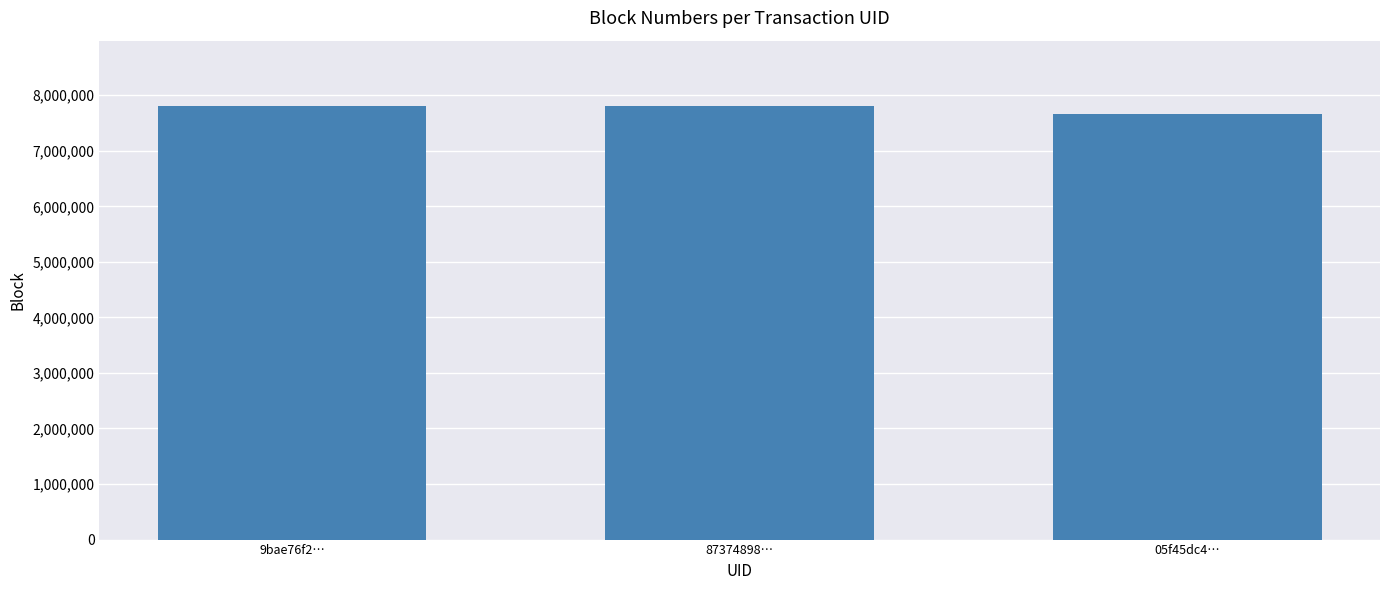

What is the difference between the second highest and minimum values?

141039